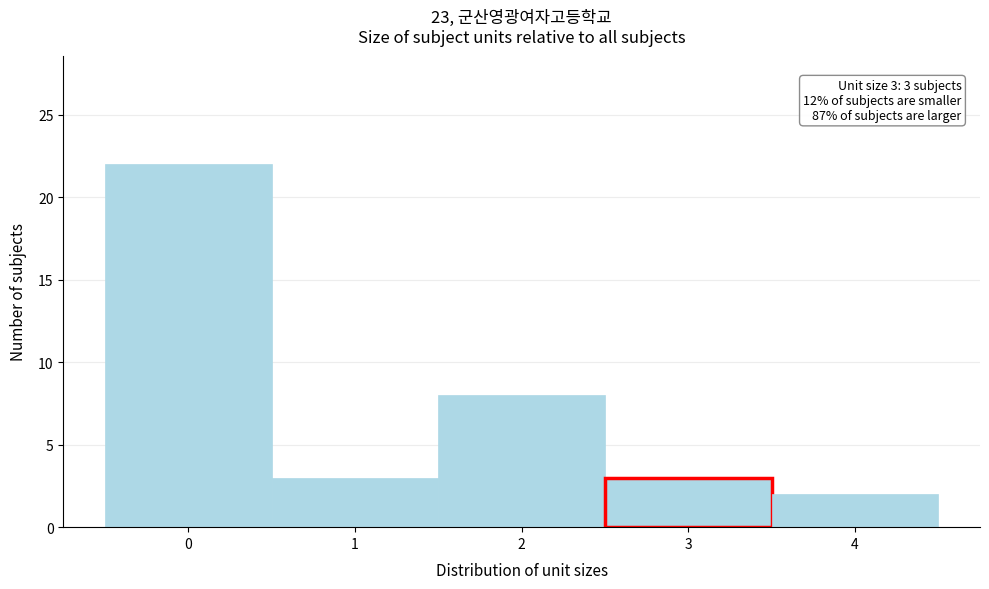

Which range on the x-axis has the tallest bar?

-0.5 to 0.5